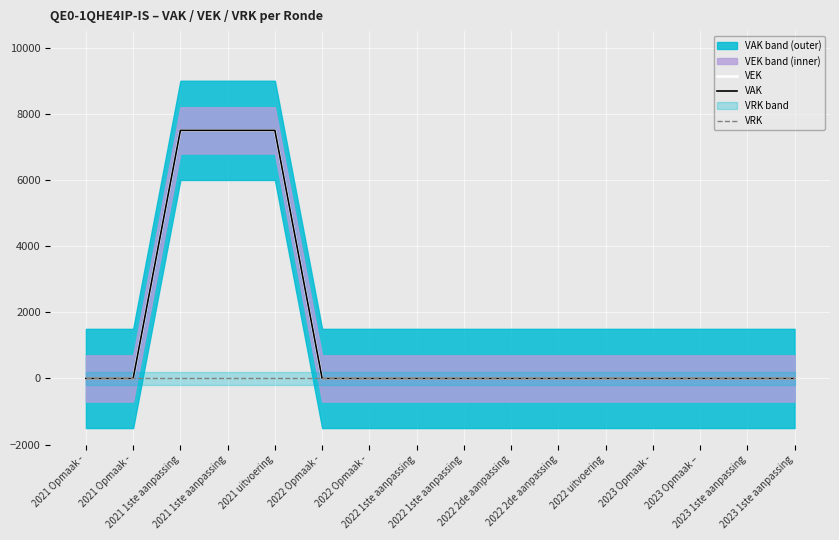

What is the label of the 14th point from the right?

2021 1ste aanpassing